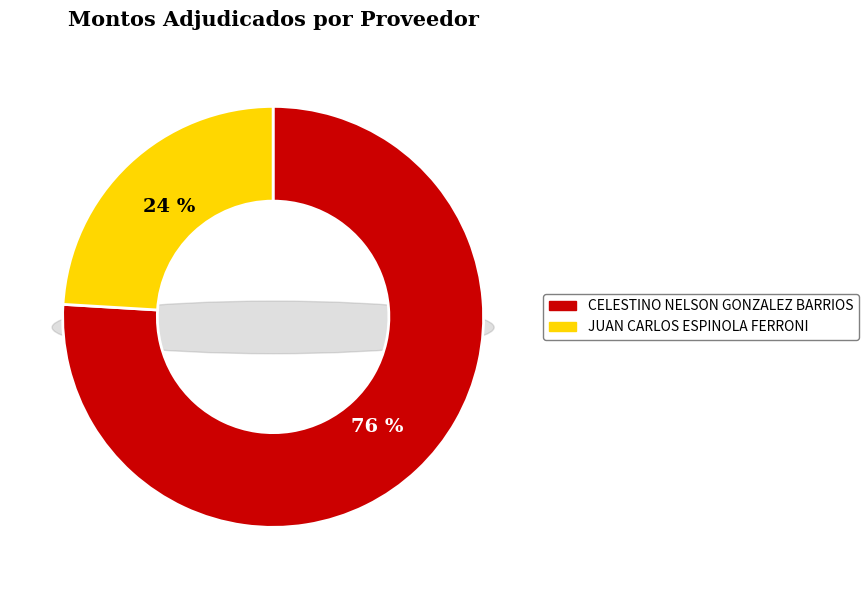

To the nearest percent, what is the combined percentage of CELESTINO NELSON GONZALEZ BARRIOS and JUAN CARLOS ESPINOLA FERRONI?

100%